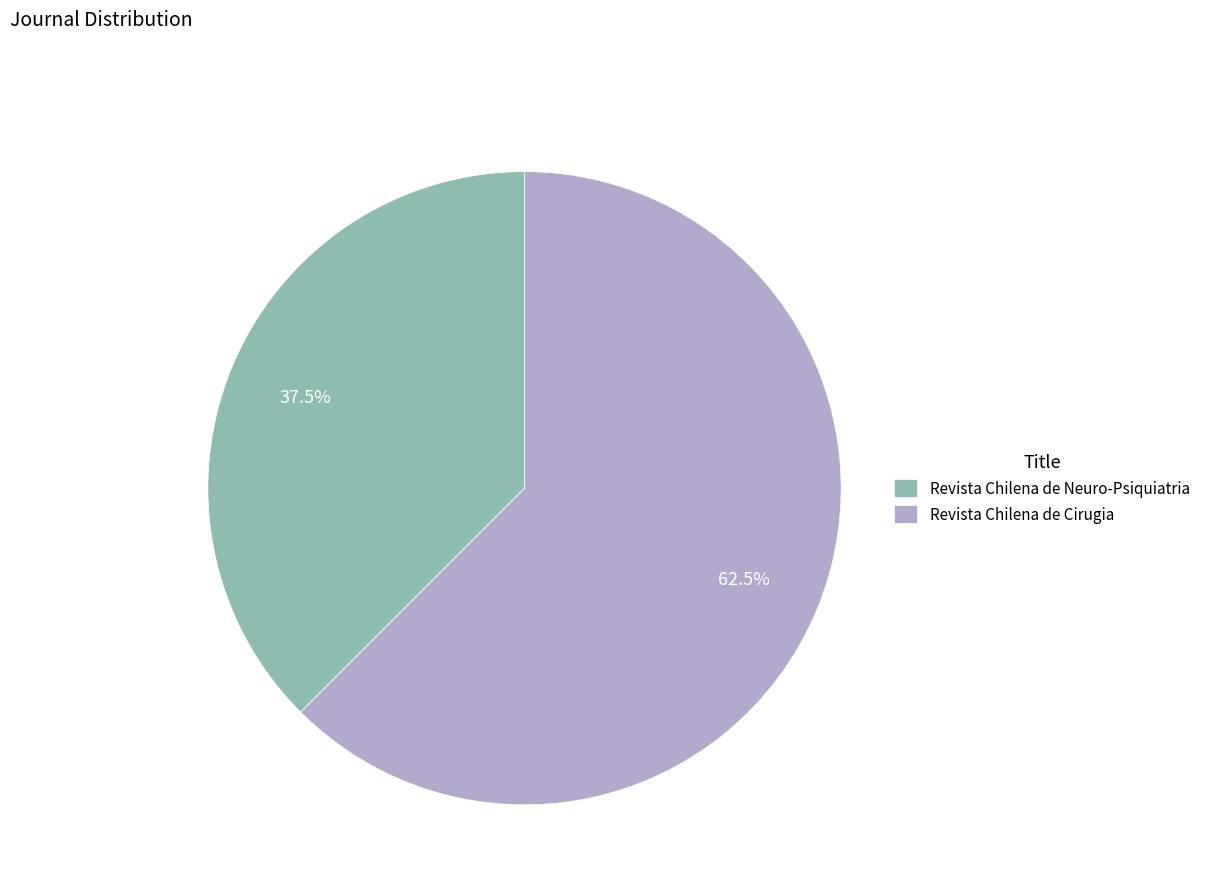

How much of the chart is everything except Revista Chilena de Neuro-Psiquiatria?

62.5%